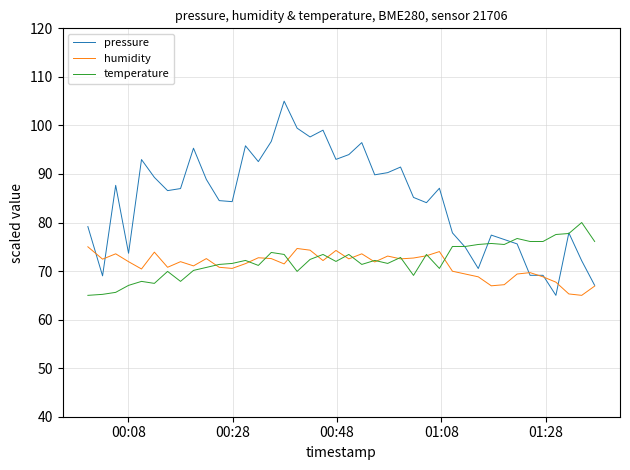

Which series has the largest total across all categories?

pressure